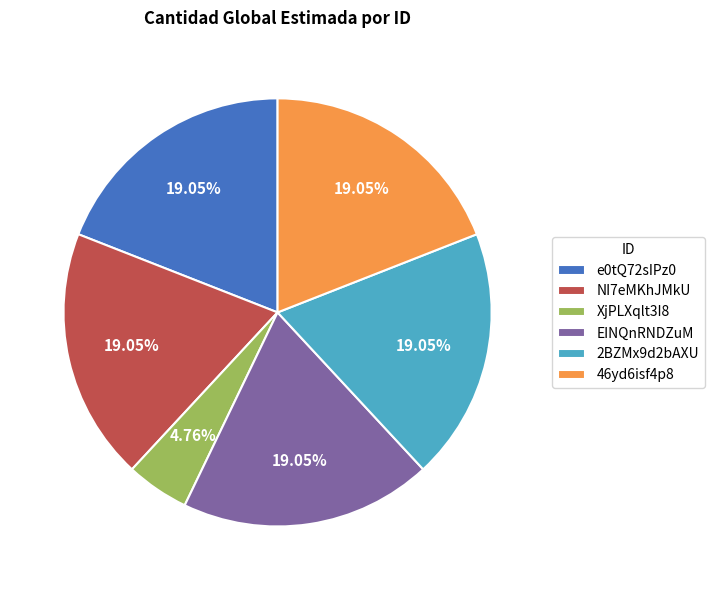

What is the ratio of the value at 2BZMx9d2bAXU to the value at XjPLXqlt3I8?

4.0